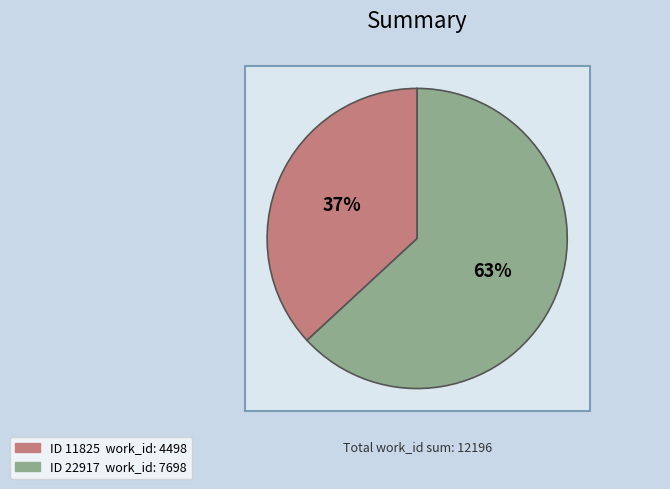

What is the change in value from 11825 to 22917?

+3200